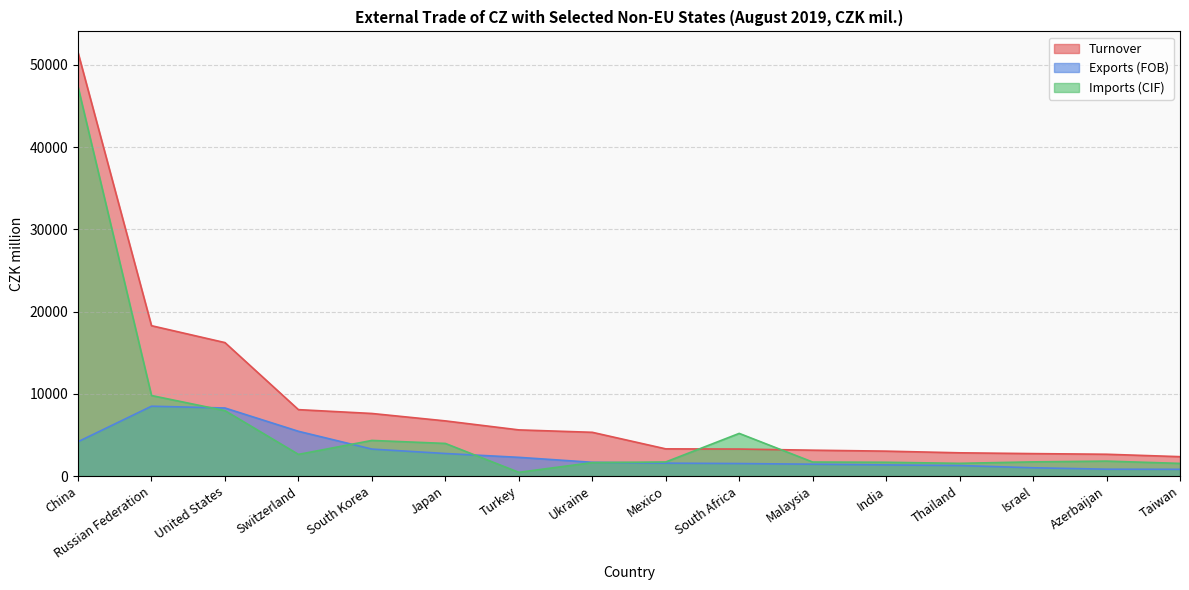

Reading left to right, what are all the values shown in this chart?

Turnover: 51503	18286	16230	8077	7610	6708	5614	5320	3306	3283	3145	3029	2826	2729	2651	2358
Exports (FOB): 4174	8493	8276	5443	3278	2742	2275	1673	1569	1521	1441	1354	1279	1006	834	820
Imports (CIF): 47329	9793	7954	2634	4332	3966	454	1633	1714	5187	1704	1675	1547	1723	1817	1538